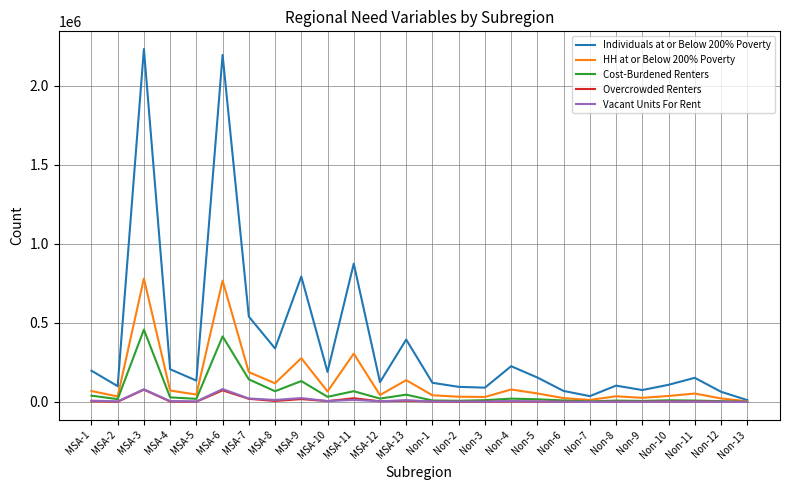

How many lines are shown in the chart?

5